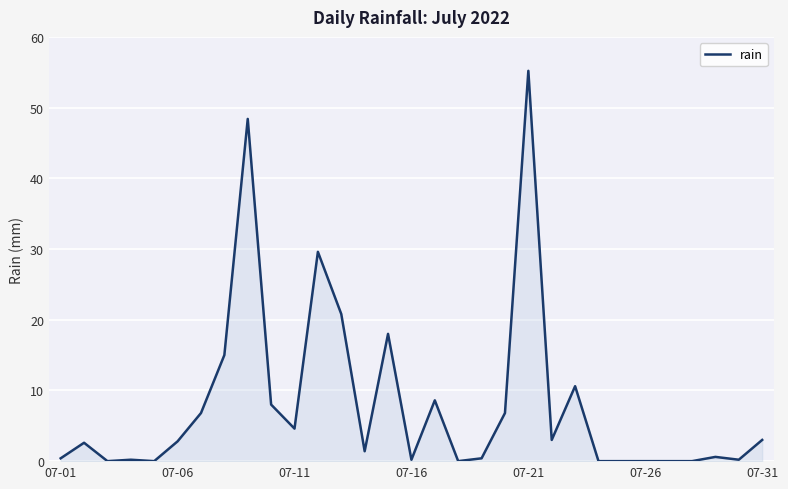

What is the difference between the maximum and minimum values?

55.2